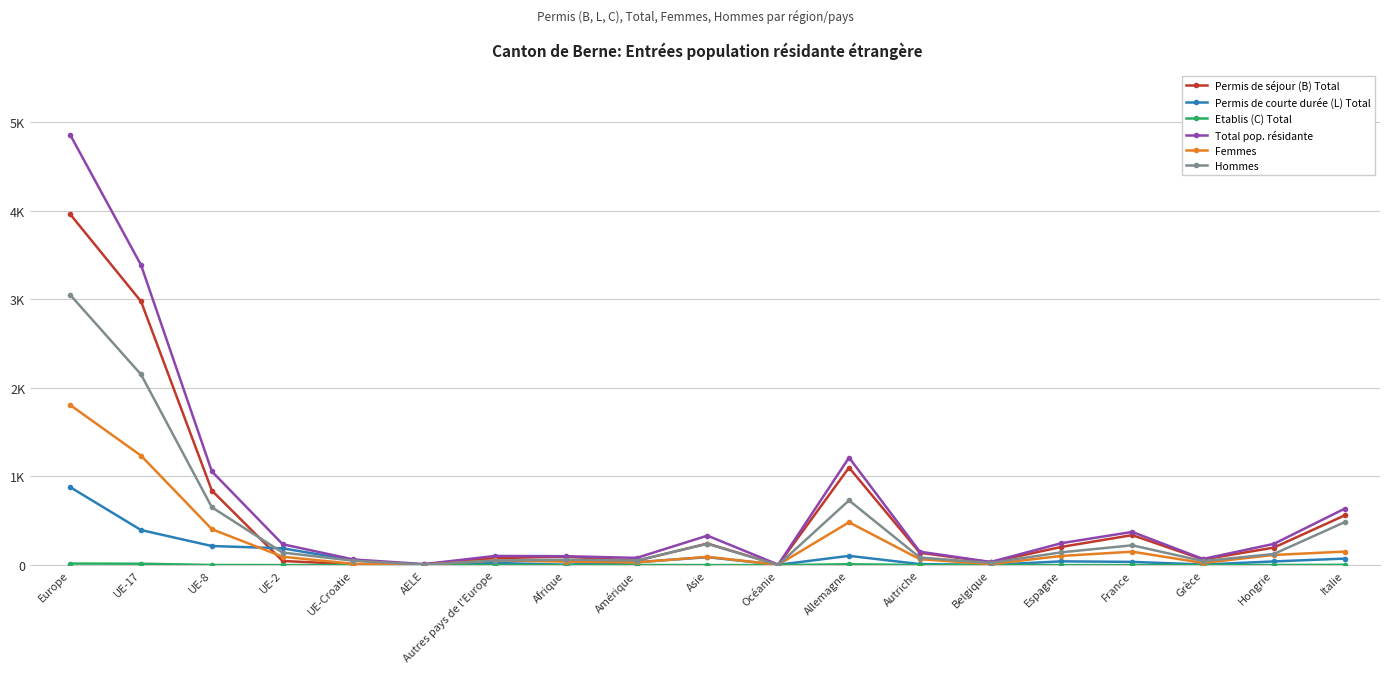

Does the chart have visible grid lines?

Yes